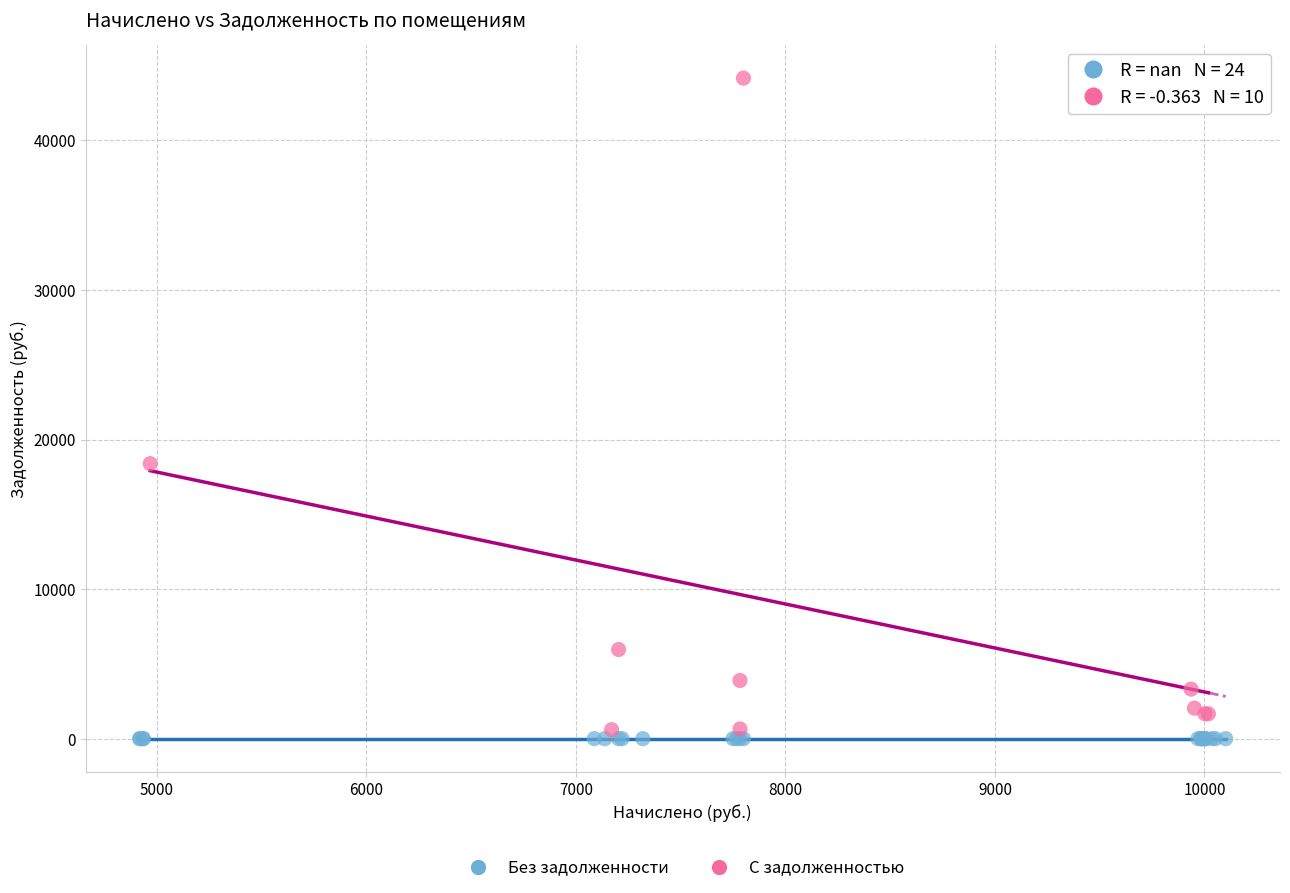

What are all the series names shown in the legend?

Без задолженности, С задолженностью